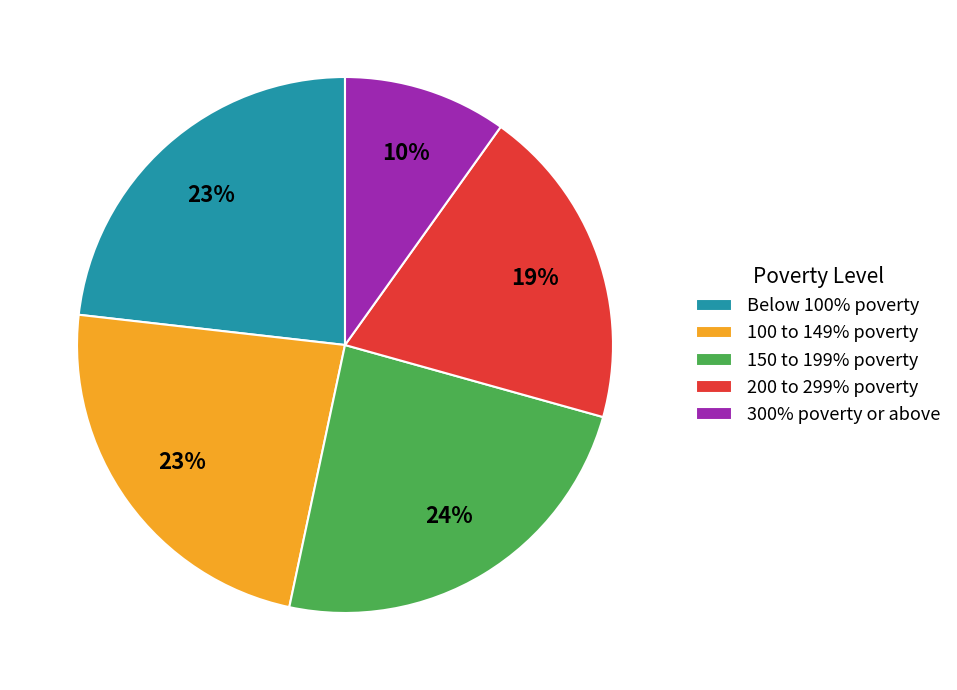

True or false: Below 100% poverty accounts for 23% of the total.

True